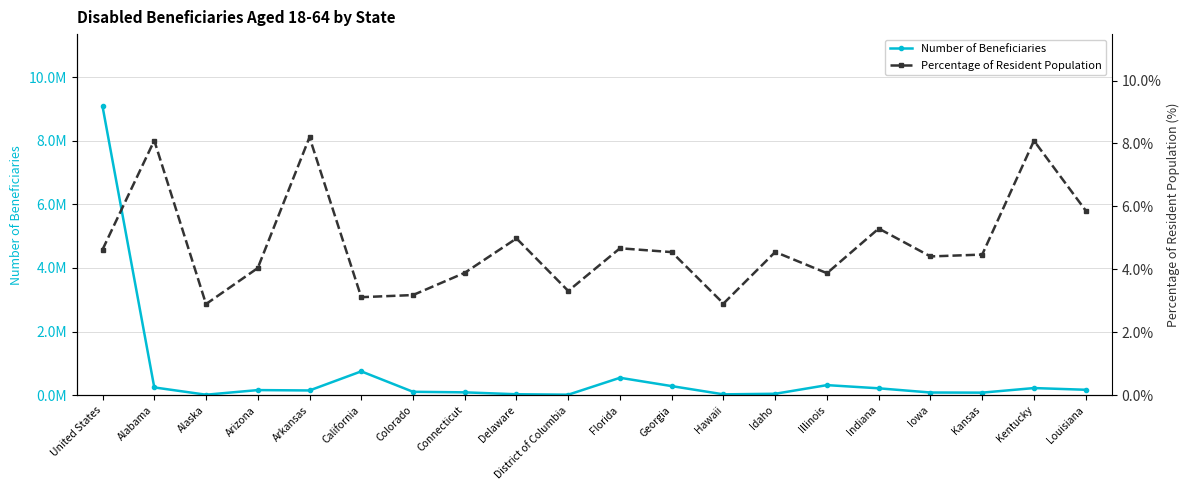

Reading right to left, what are all the values shown in this chart?

Number of Beneficiaries: 169226.0	222937.0	78855.0	82903.0	215084.0	315212.0	43442.0	25266.0	284077.0	546398.0	14657.0	28344.0	87976.0	105344.0	748043.0	147429.0	159017.0	13784.0	243067.0	9082367.0
Percentage of Resident Population: 5.9	8.1	4.5	4.4	5.3	3.9	4.6	2.9	4.5	4.7	3.3	5.0	3.9	3.2	3.1	8.2	4.0	2.9	8.1	4.6